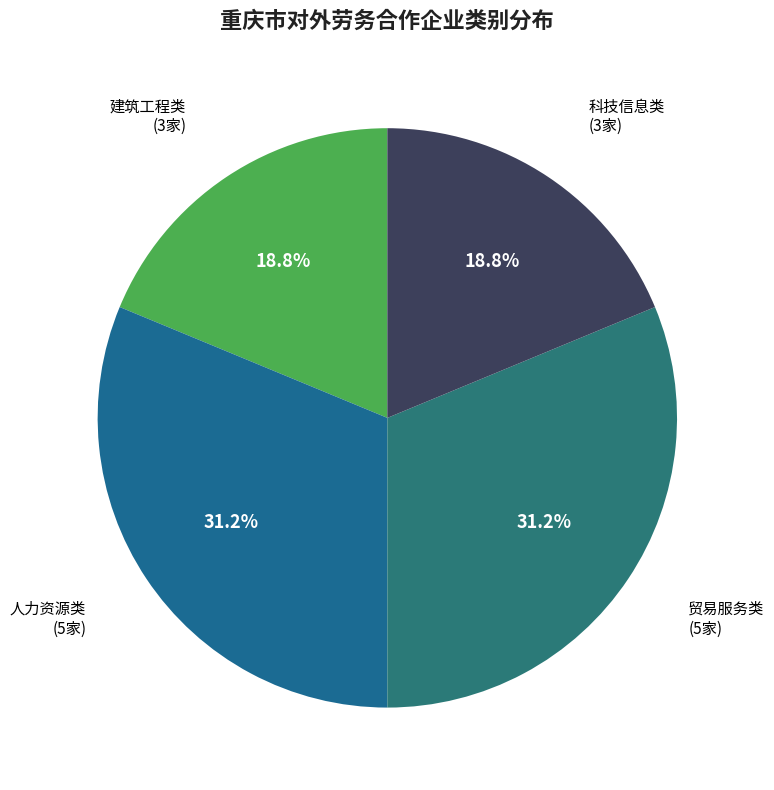

How many slices are in this pie chart?

4